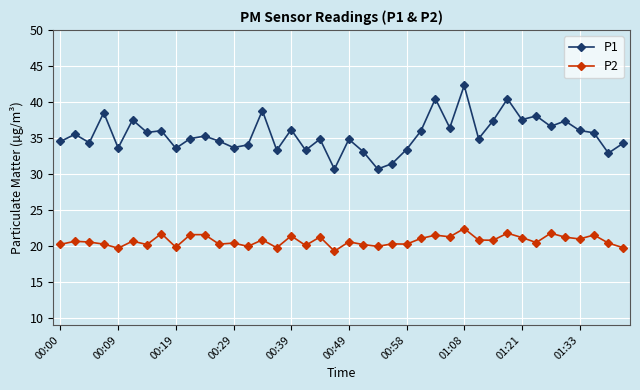

What is the sum of all P1 values?

1418.1